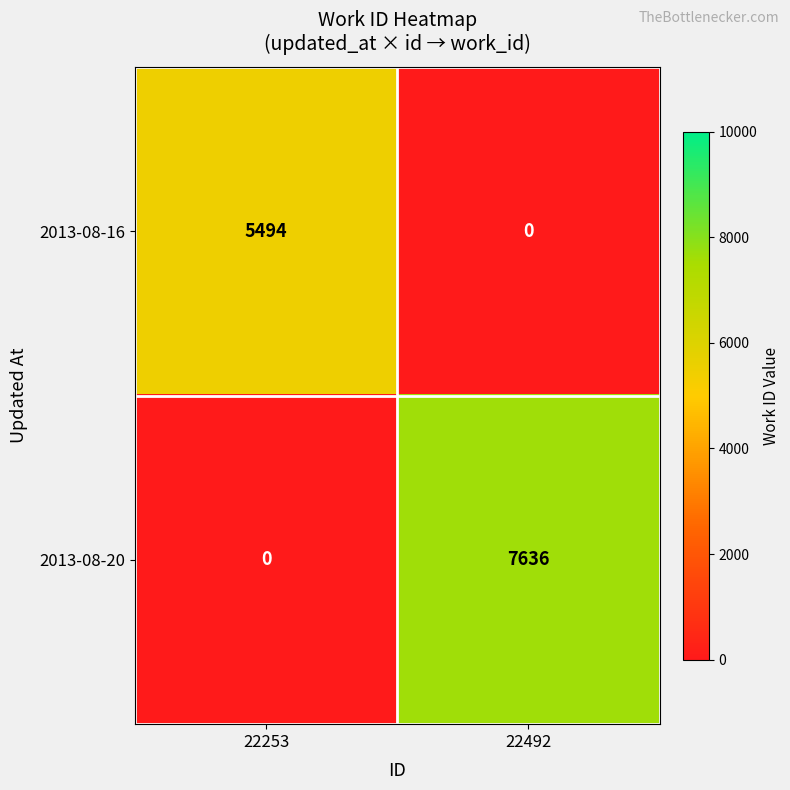

At how many categories does at least one series exceed 519?

2